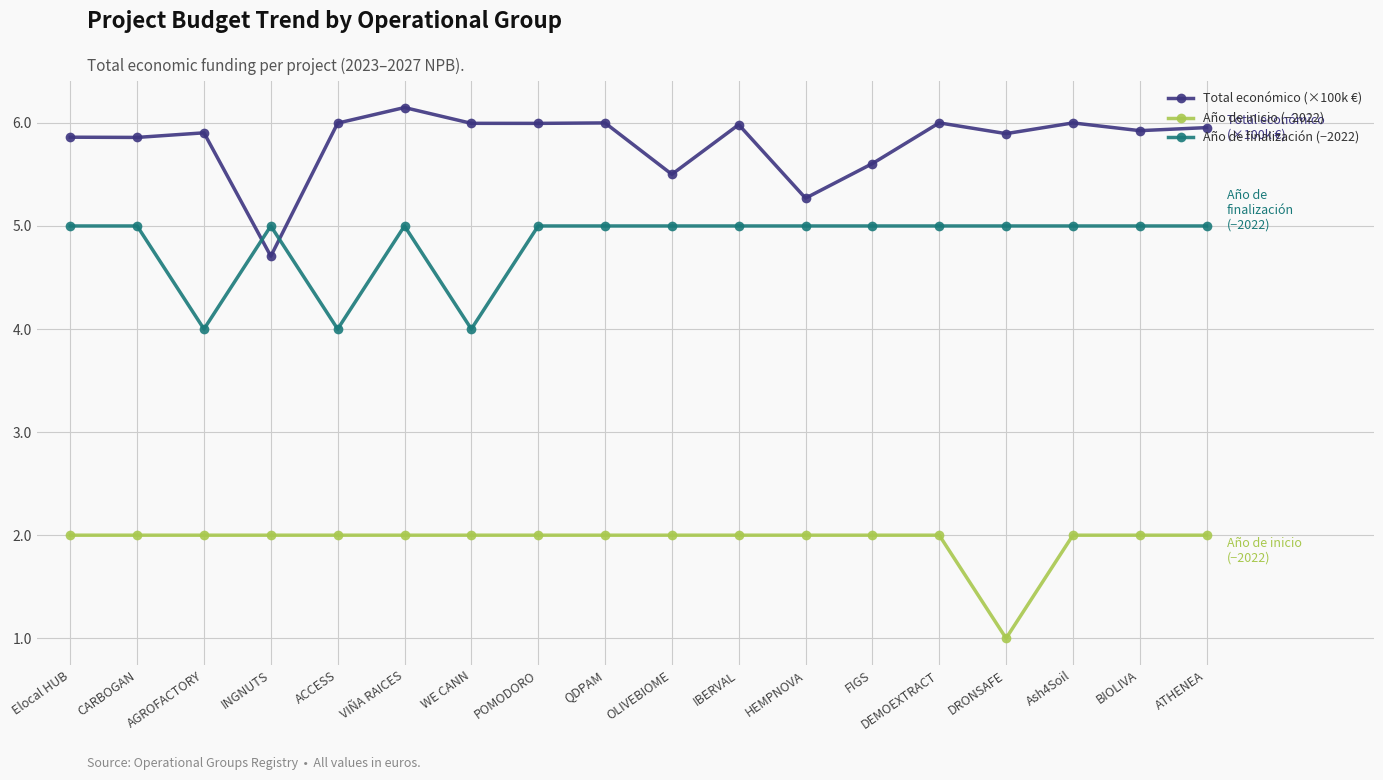

What is the label of the 10th point from the right?

QDPAM